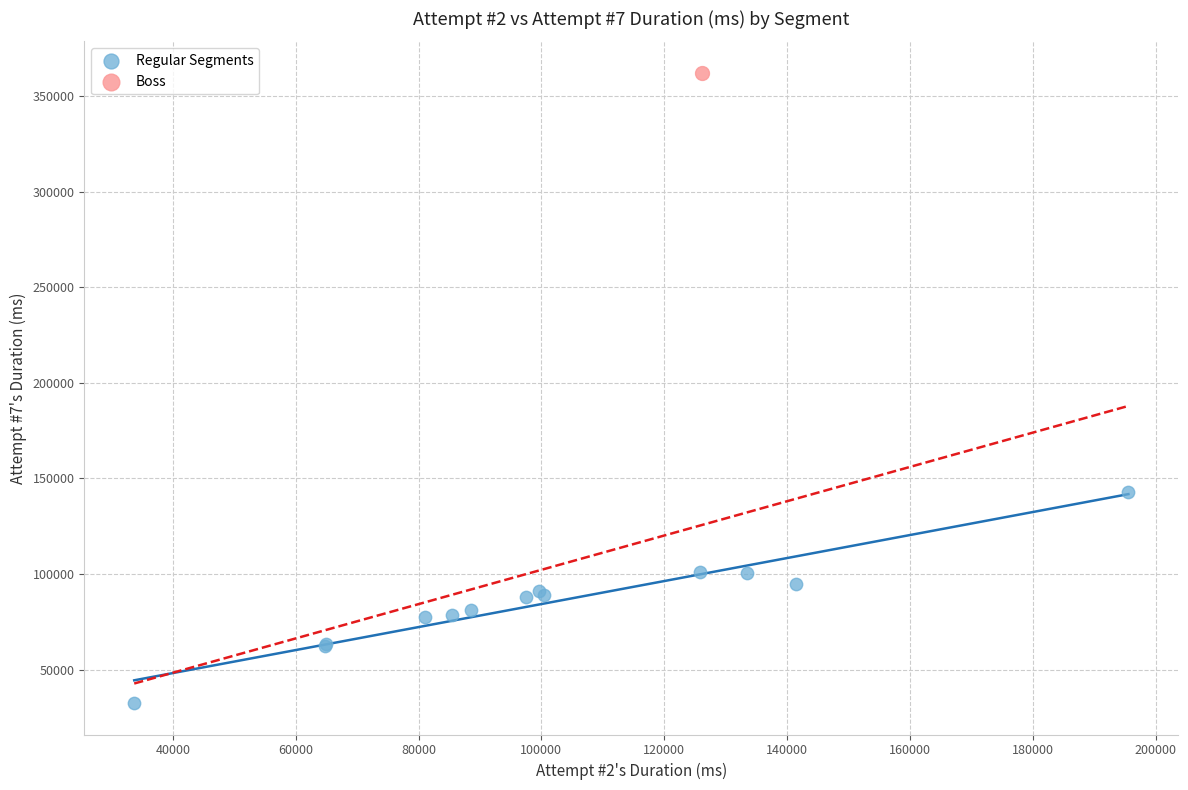

What are all the series names shown in the legend?

Regular Segments, Boss